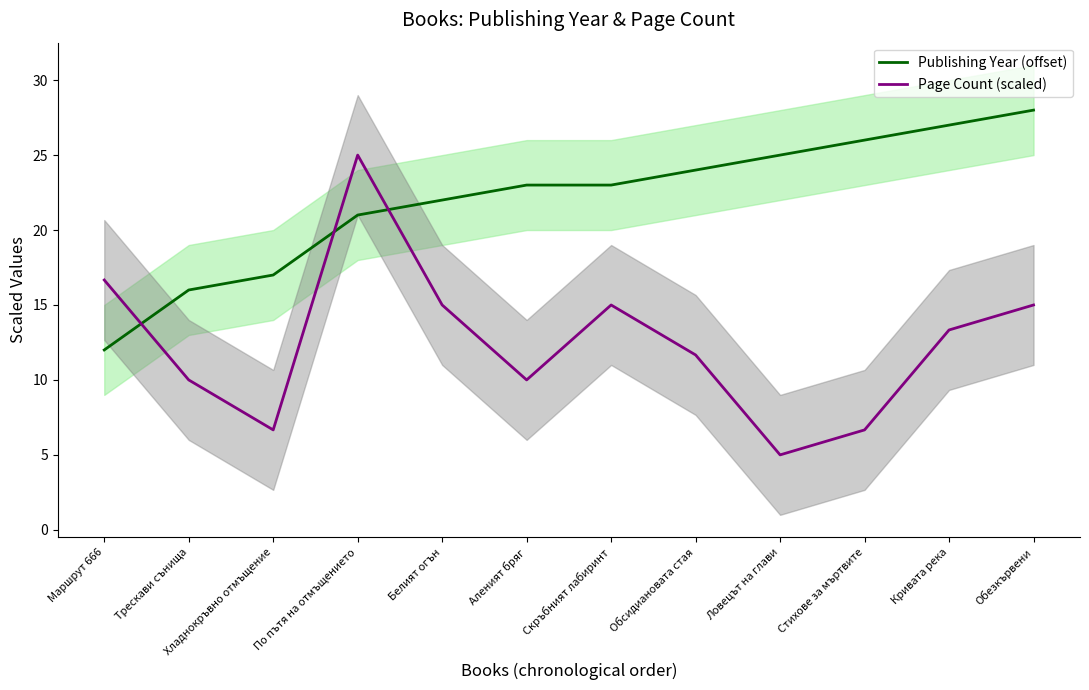

Which category has the lowest value in the Page Count (scaled) series?

Ловецът на глави